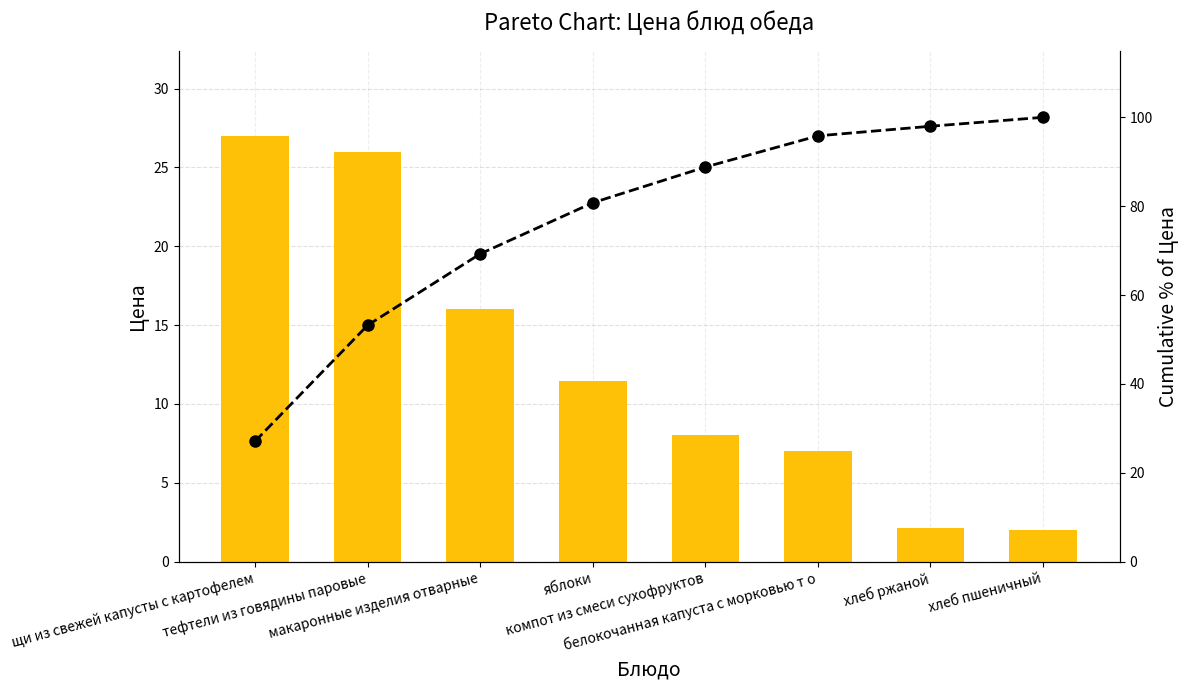

What position from the left is щи из свежей капусты с картофелем?

1